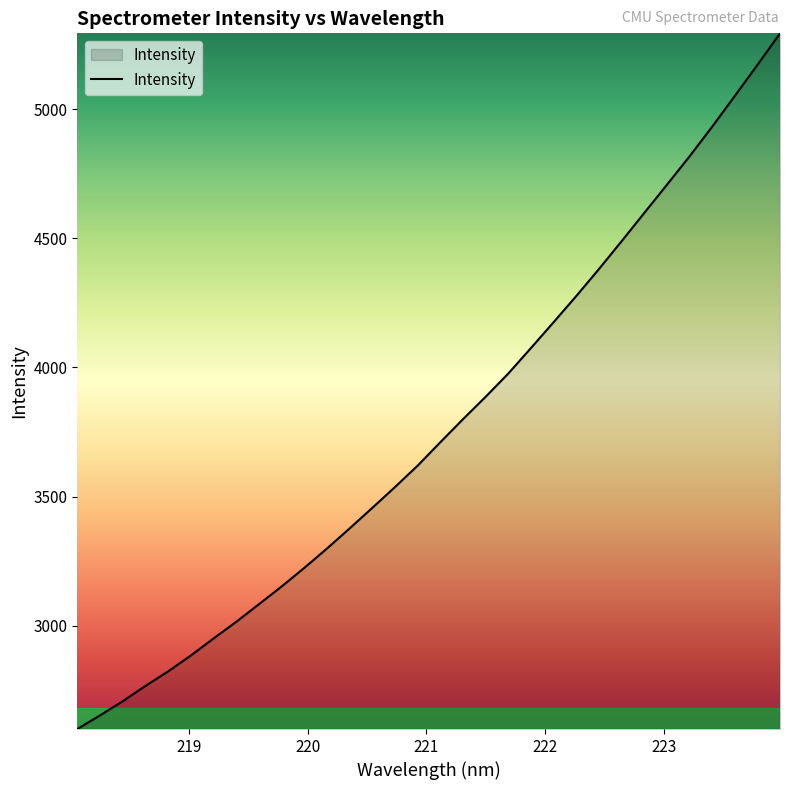

What is the greatest value displayed?

5294.4